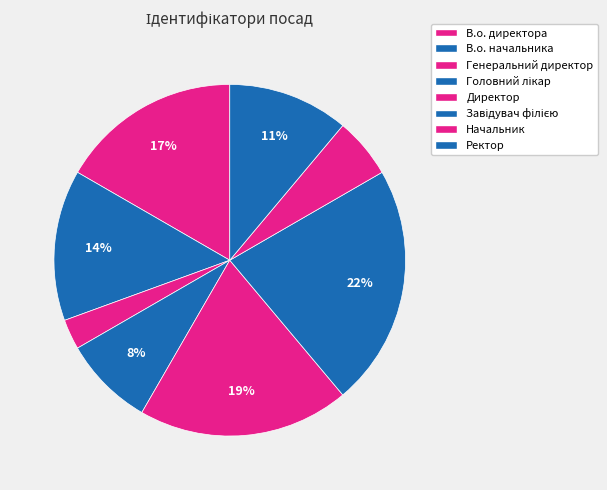

Combined, what portion of the pie is Головний лікар and В.о. директора?

25.0%